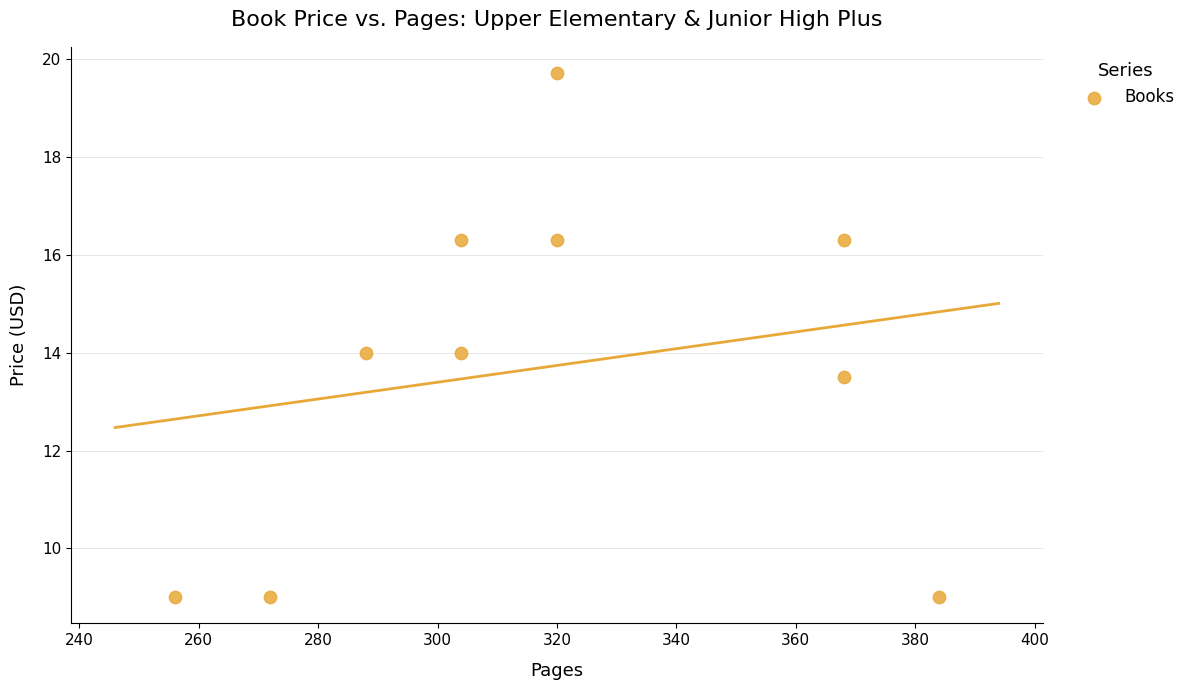

What is the range of Y values (max minus min)?

10.7